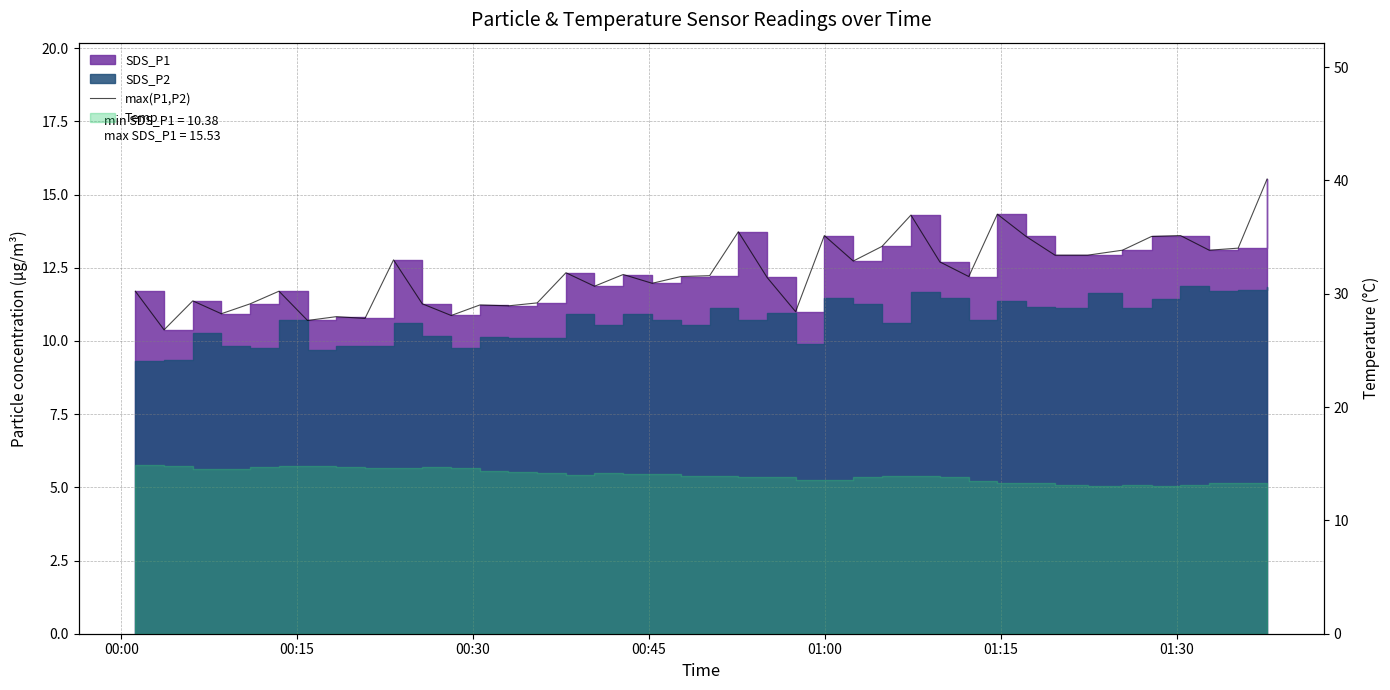

How many interior local valleys (lower than both neighbors) does the data have?

12